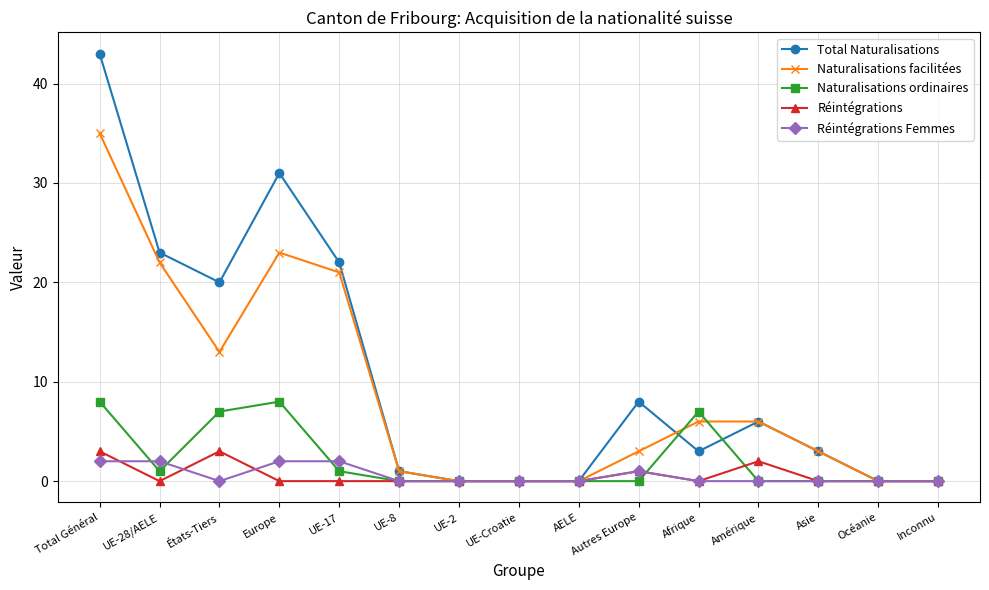

Where is the first local minimum for Réintégrations?

UE-28/AELE